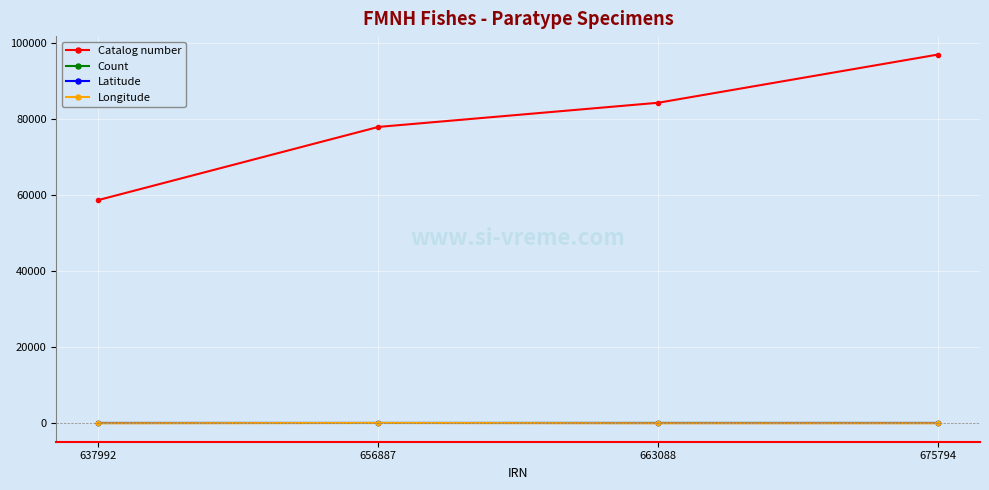

What is the value of the Catalog number point at the 3rd from the left?

84269.0